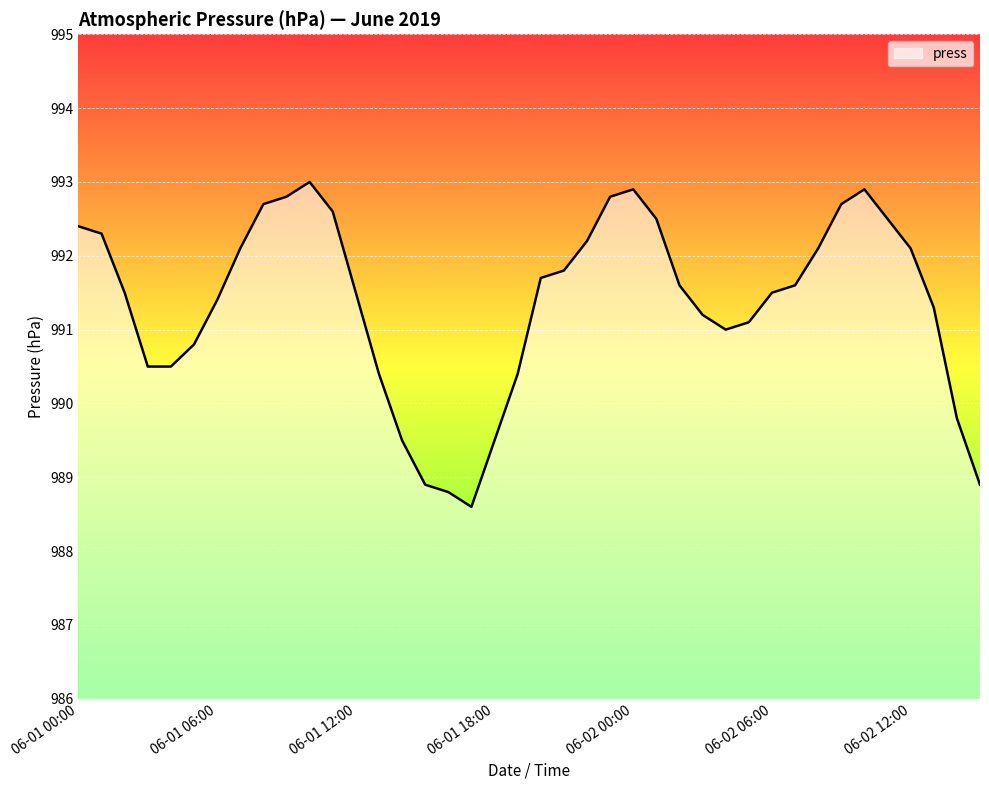

Reading left to right, list all the values displayed in this chart.

992.4	992.3	991.5	990.5	990.5	990.8	991.4	992.1	992.7	992.8	993.0	992.6	991.5	990.4	989.5	988.9	988.8	988.6	989.5	990.4	991.7	991.8	992.2	992.8	992.9	992.5	991.6	991.2	991.0	991.1	991.5	991.6	992.1	992.7	992.9	992.5	992.1	991.3	989.8	988.9